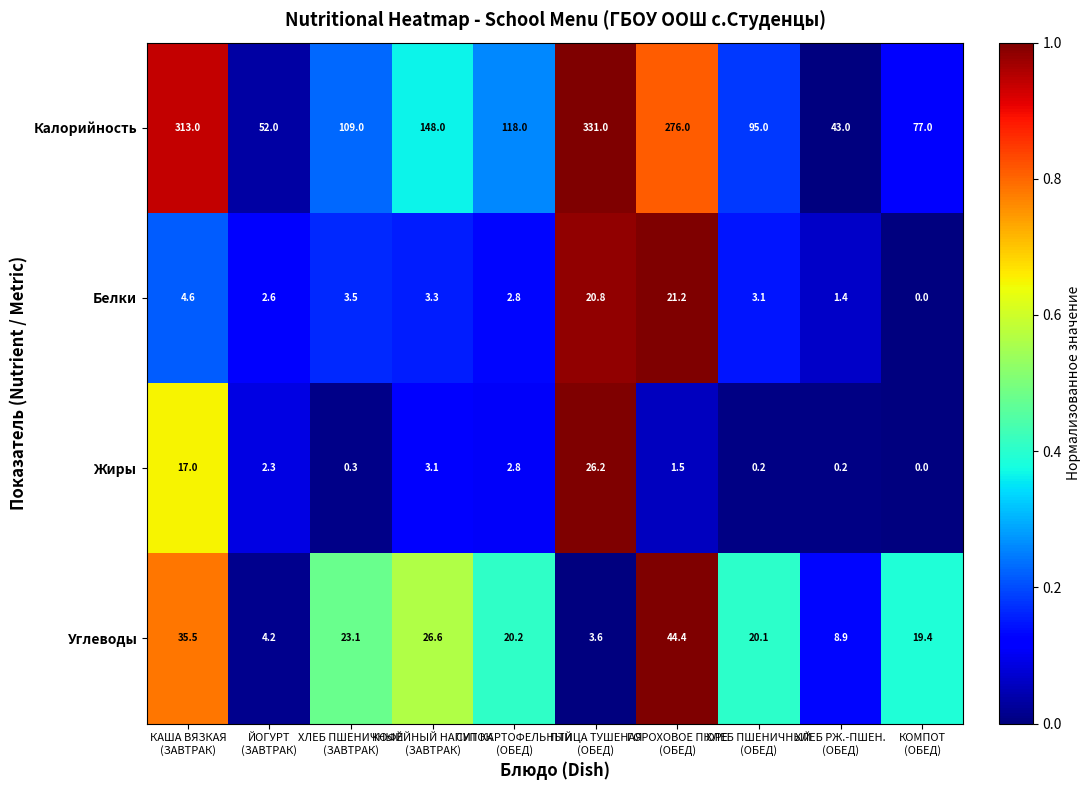

Which series has the widest spread of values?

Калорийность